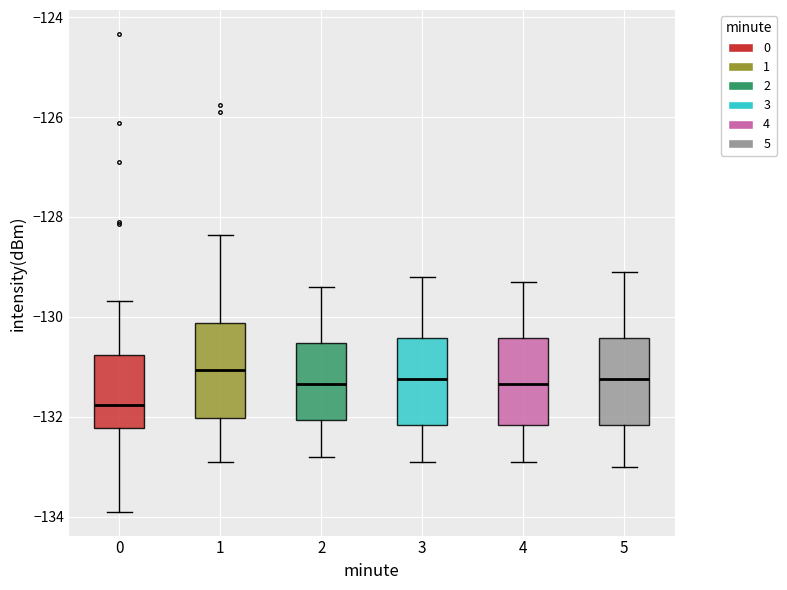

Reading left to right, transcribe this box plot: for each box, give where its median line is, the range the box spans, and where its two whiskers end, as read against the y-axis. The values are not printed on the chart, so give them approximately, as read against the axis.

0: median -131.8, box -132.2 to -130.8, whiskers -134.0 to -129.6
1: median -131.0, box -132.0 to -130.2, whiskers -132.8 to -128.4
2: median -131.4, box -132.0 to -130.6, whiskers -132.8 to -129.4
3: median -131.2, box -132.2 to -130.4, whiskers -132.8 to -129.2
4: median -131.4, box -132.2 to -130.4, whiskers -132.8 to -129.2
5: median -131.2, box -132.2 to -130.4, whiskers -133.0 to -129.0